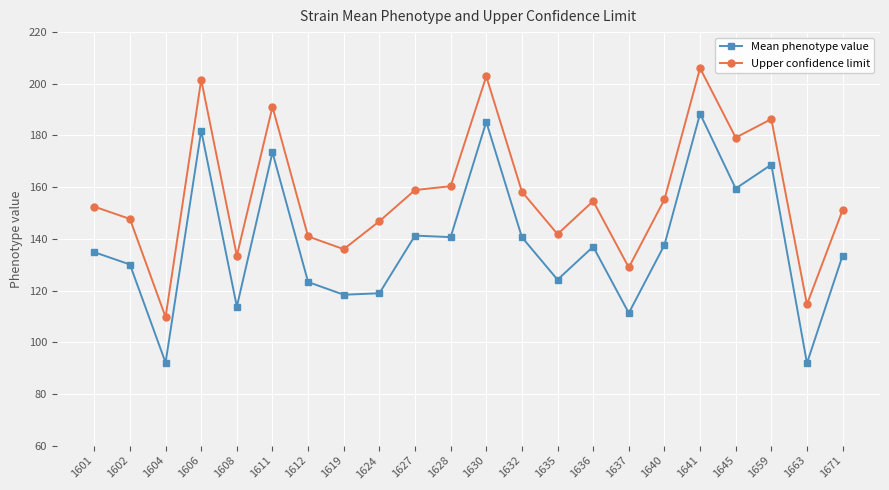

True or false: Upper confidence limit and Mean phenotype value cross at least once.

False